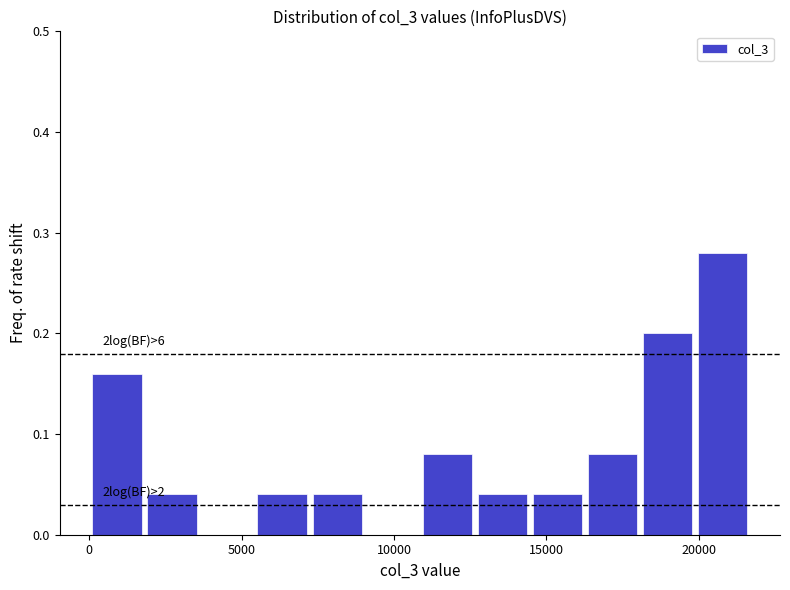

Around what value on the x-axis is the tallest bar? Give the approximate position of its centre, as read against the axis.

21000